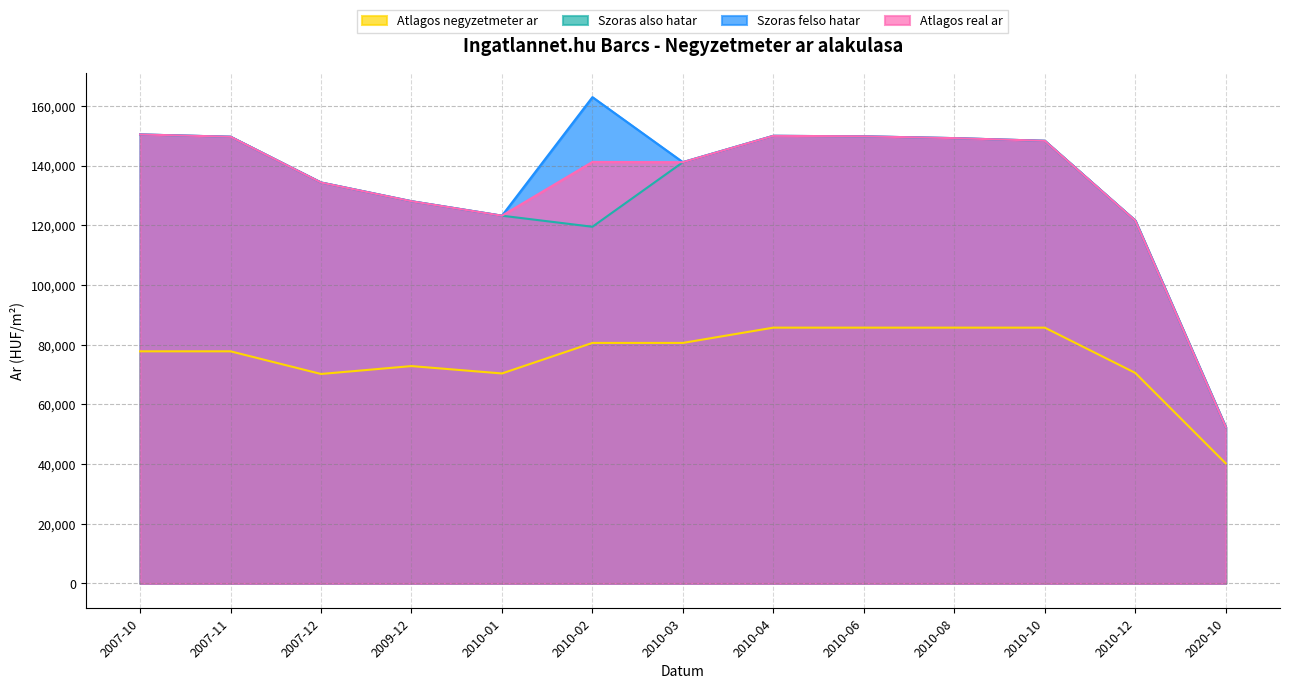

True or false: Atlagos negyzetmeter ar has more than 1 interior local peaks.

False